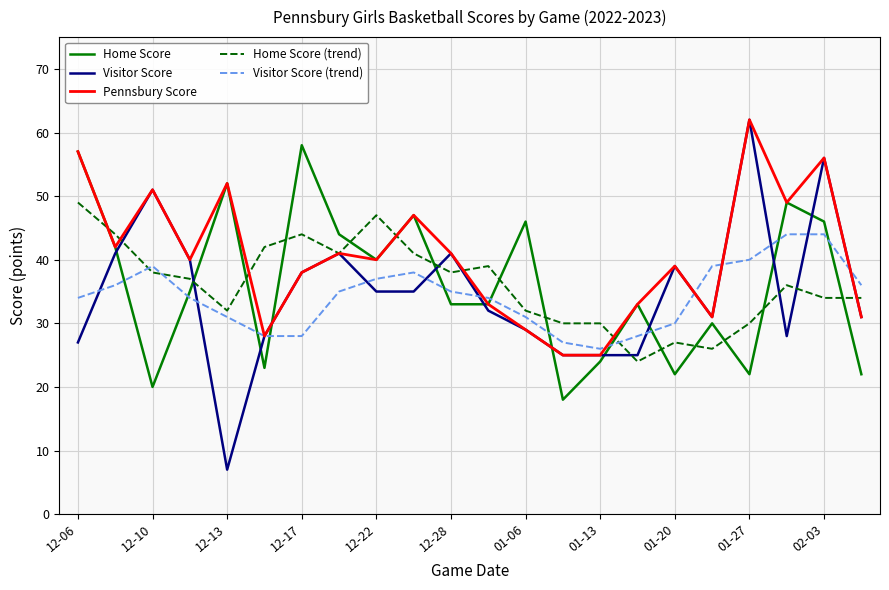

What is the sum of all Visitor Score (trend) values?

754